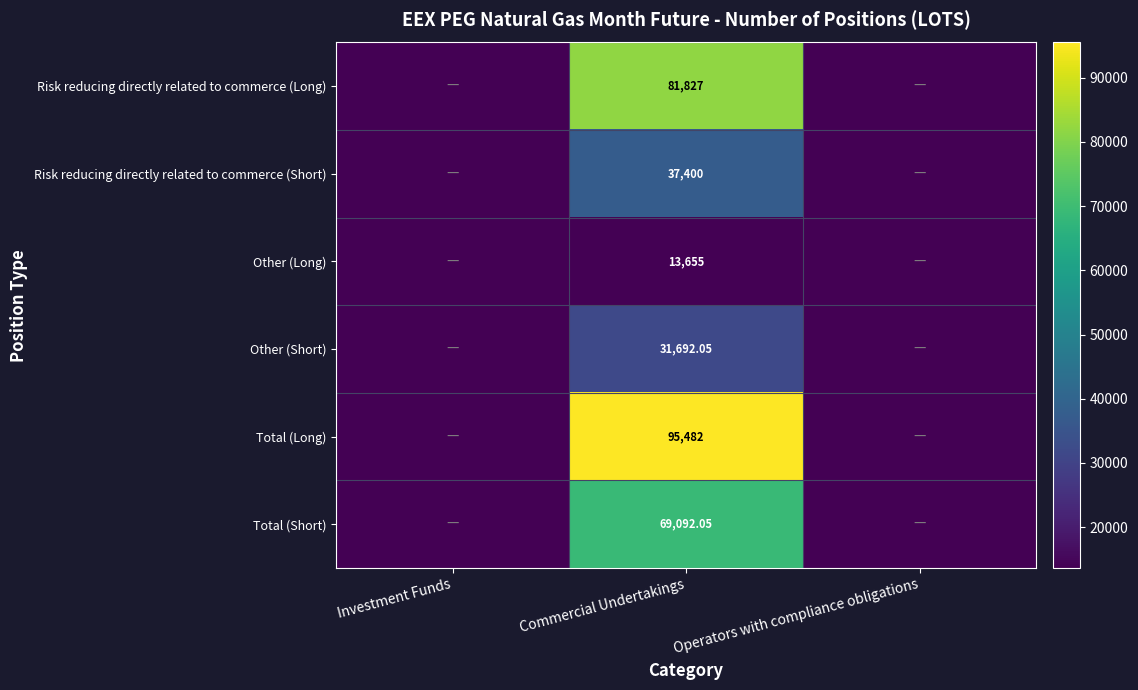

Rank the series at Commercial Undertakings from lowest to highest value.

Other (Long), Other (Short), Risk reducing directly related to commerce (Short), Total (Short), Risk reducing directly related to commerce (Long), Total (Long)